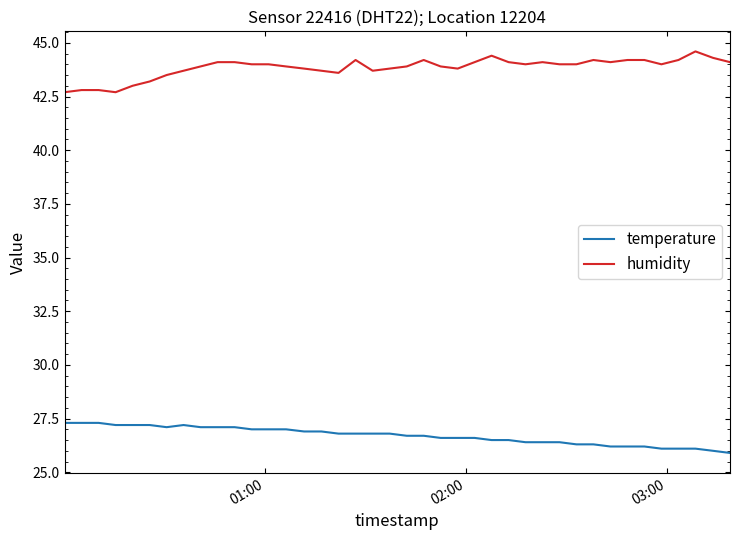

What is the difference between the maximum and minimum values in the humidity series?

1.9